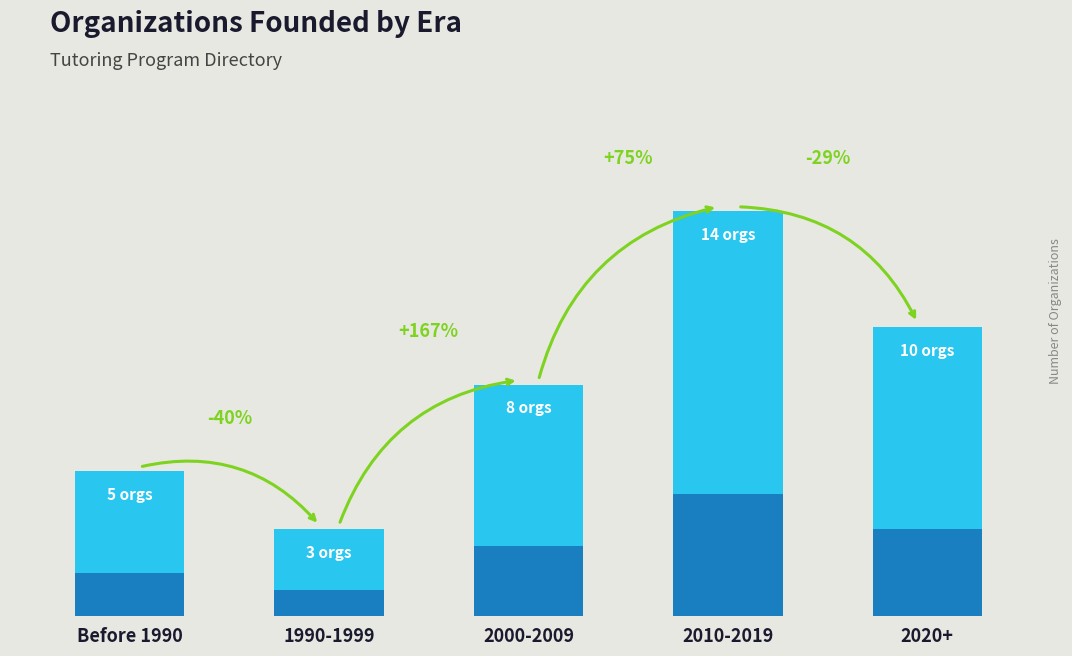

What is the difference between the maximum and minimum values?

11